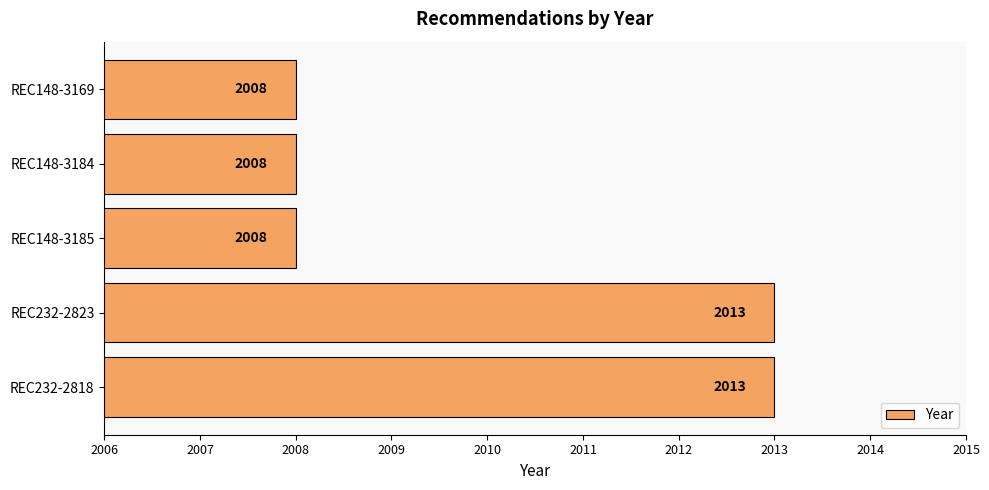

What is the sum of the values at REC148-3169 and REC232-2823?

4021